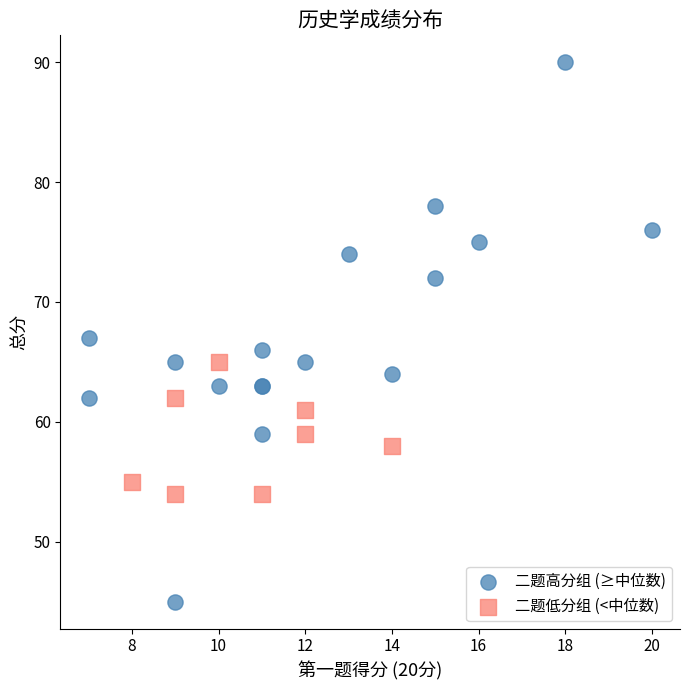

Which series contains the lowest Y value?

二题高分组 (≥中位数)